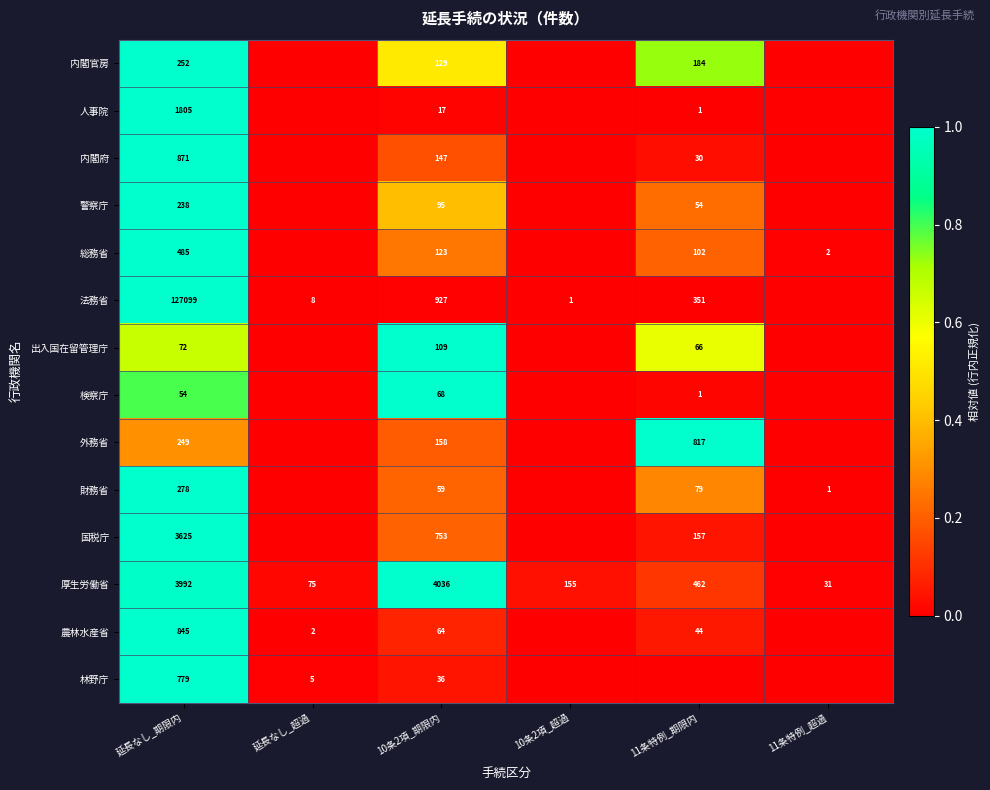

Where is 厚生労働省 nearest to the value 2033?

11条特例_期限内